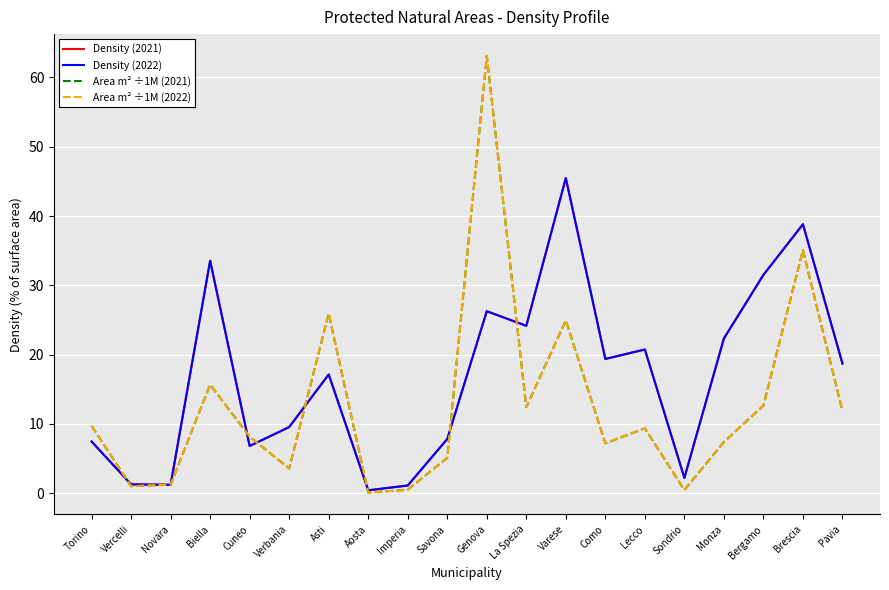

Does the chart have visible grid lines?

Yes